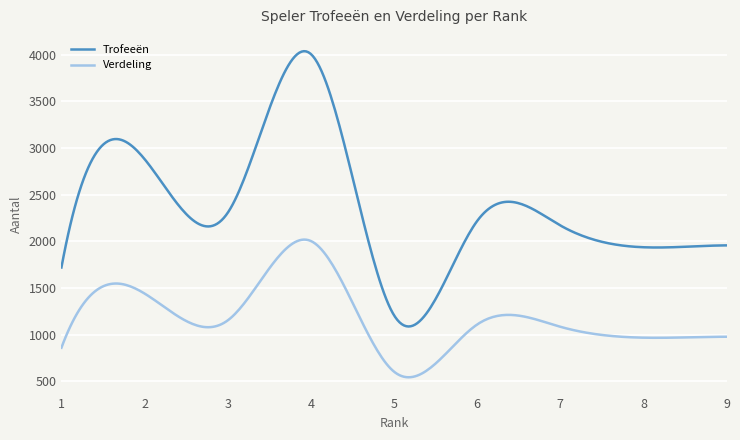

Which series has the widest spread of values?

Trofeeën